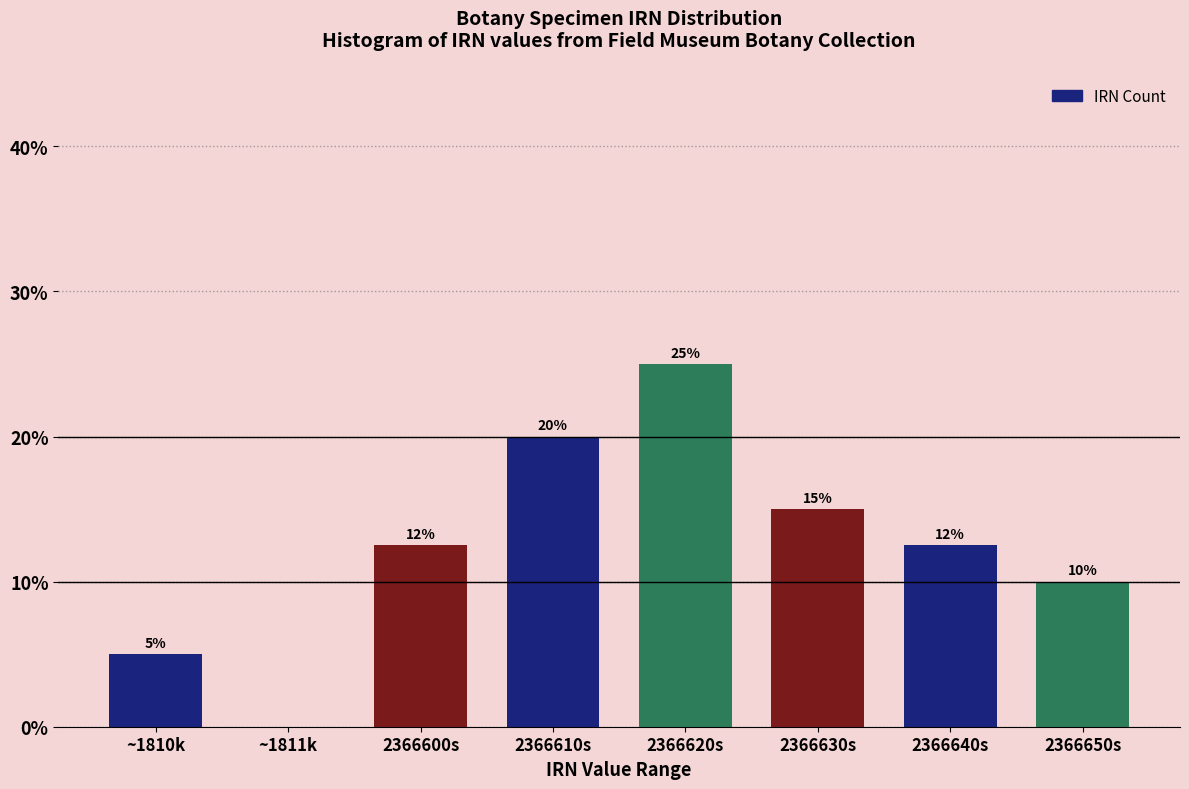

What is the sum of the values at 2366630s and 2366650s?

25.0